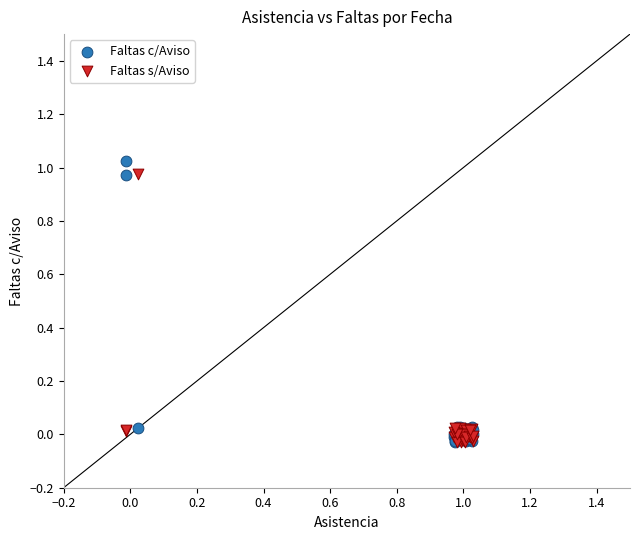

Which series contains the highest Y value?

Faltas c/Aviso